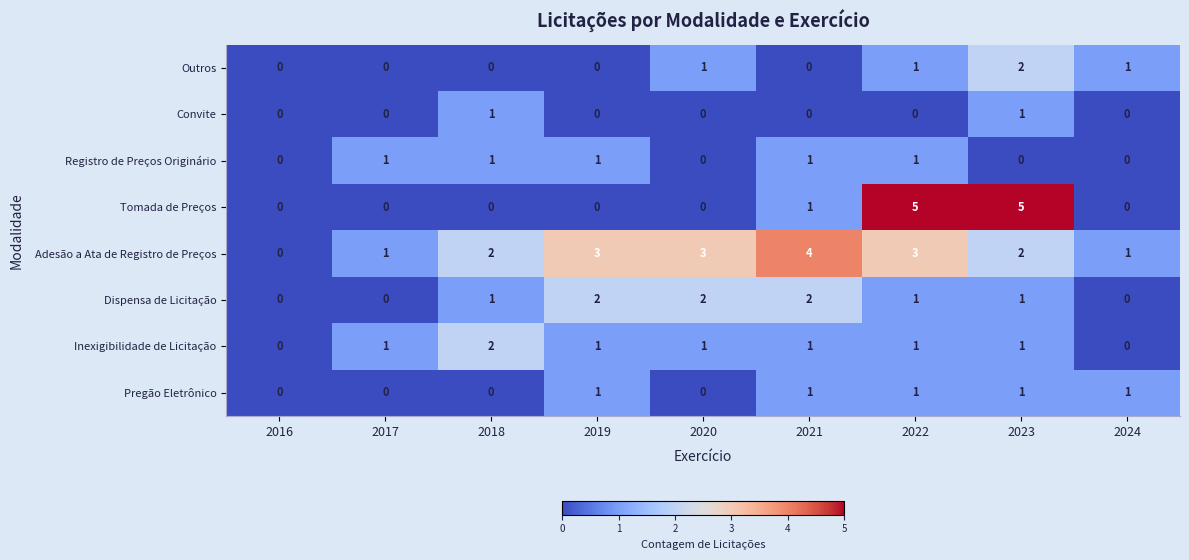

Which series has the largest total across all categories?

Adesão a Ata de Registro de Preços